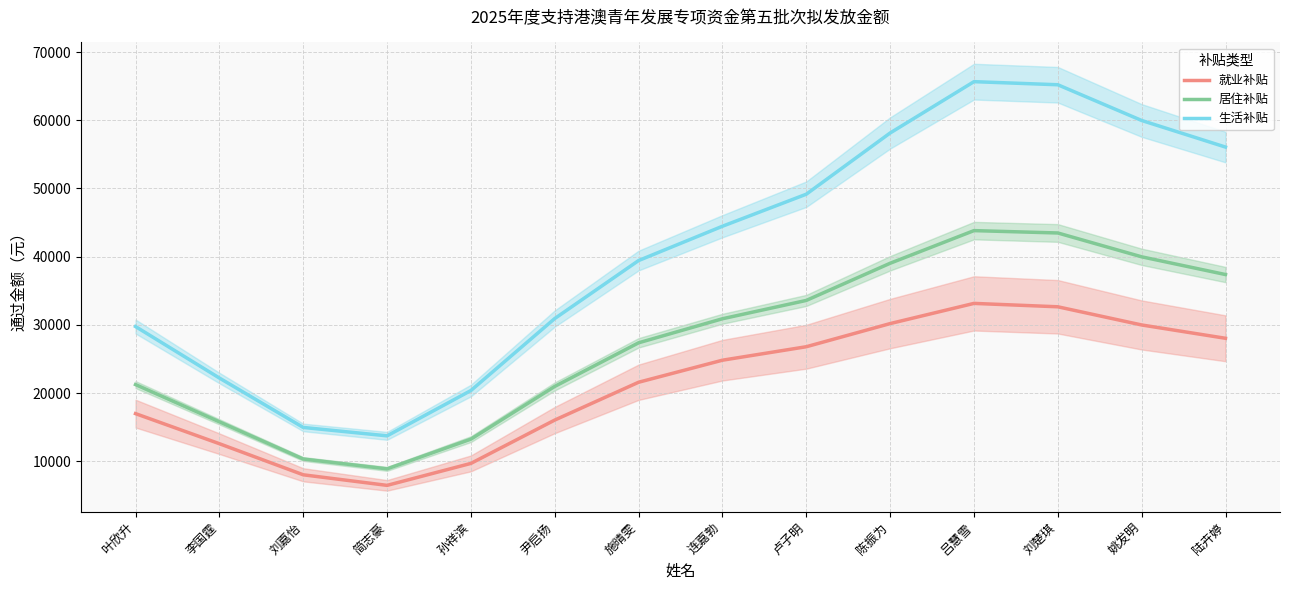

How many data points in 生活补贴 are above 44456?

7